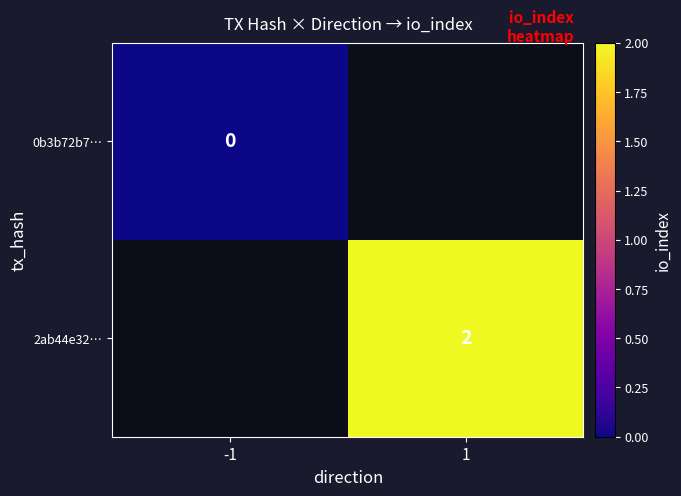

True or false: 2ab44e32… has a value of 2 at 1.

True